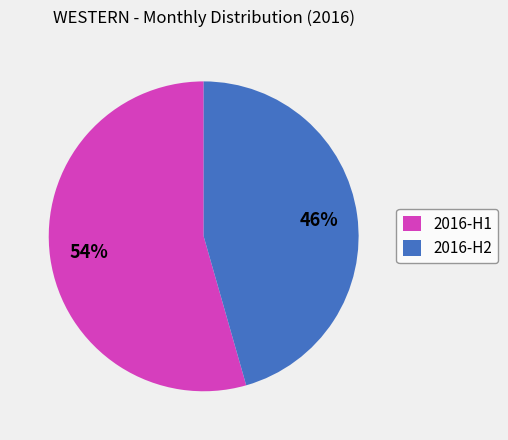

To the nearest percent, what percentage of the pie is 2016-H1?

54%